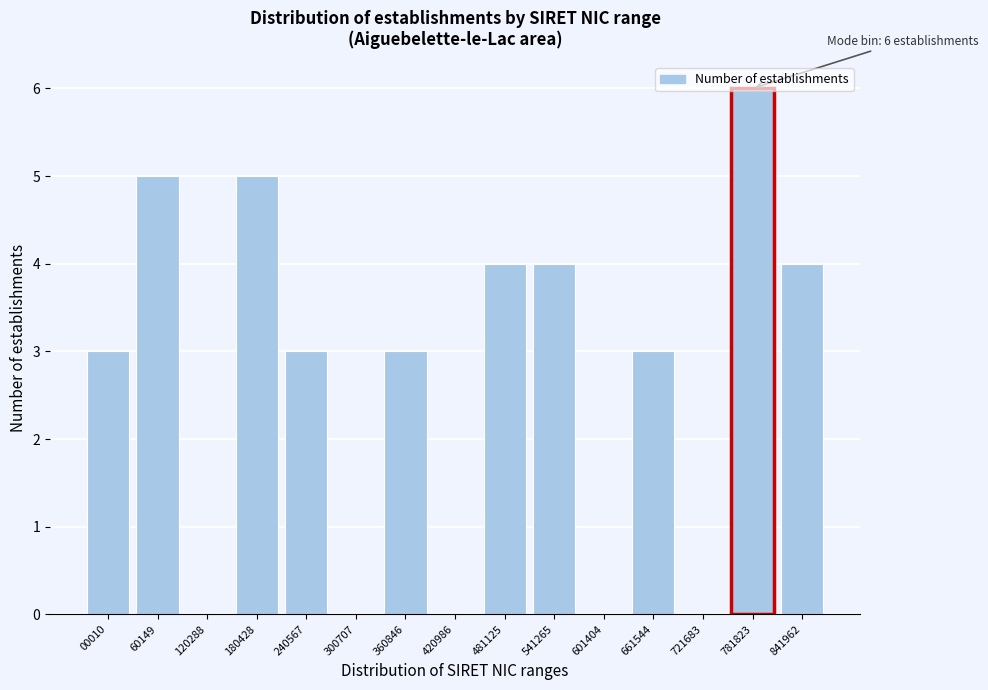

What is the approximate value at 00010?

3